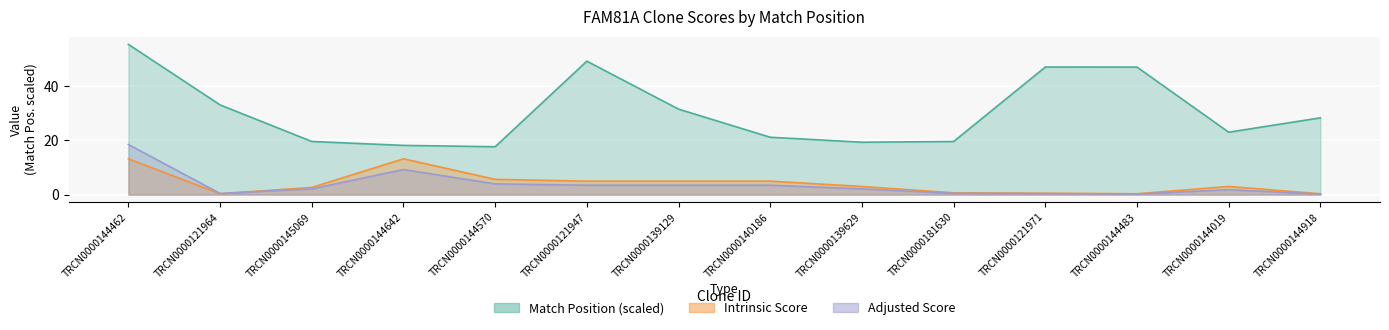

What is the sum of all Adjusted Score values?

49.7